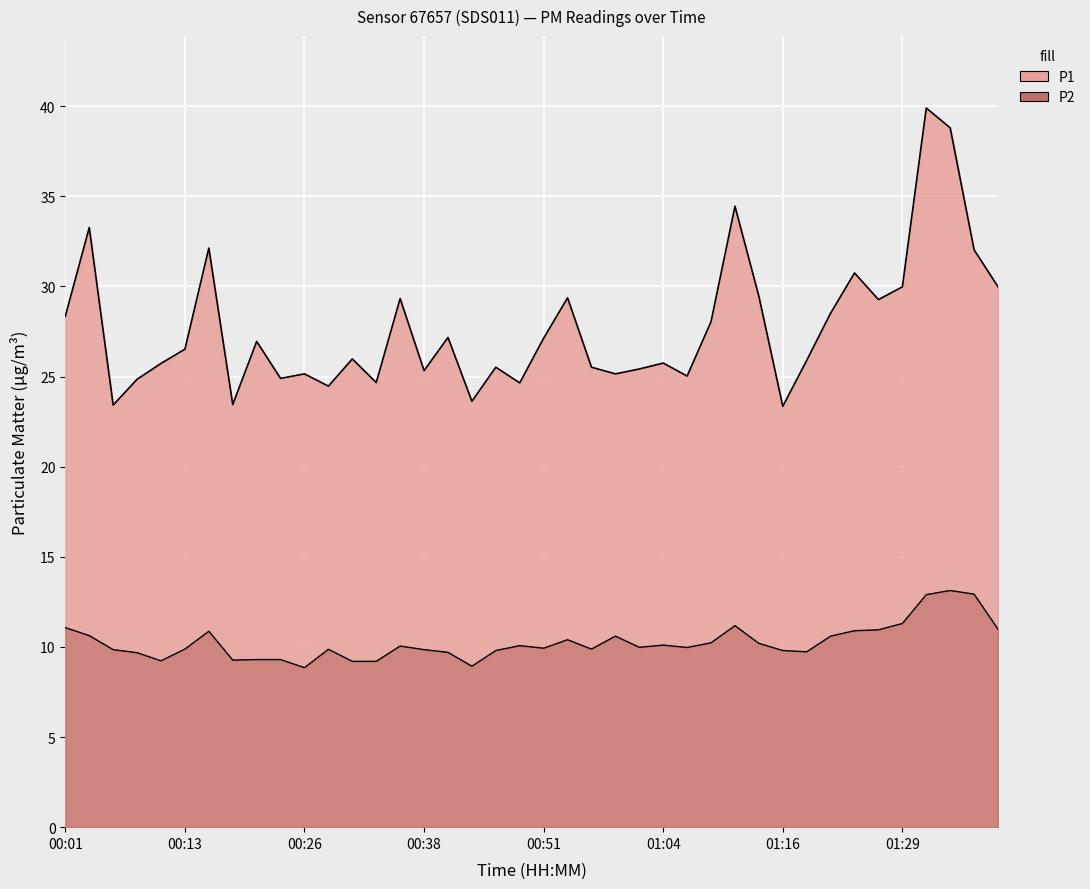

The value of P1 at 00:18 is 37.1. True or false?

False